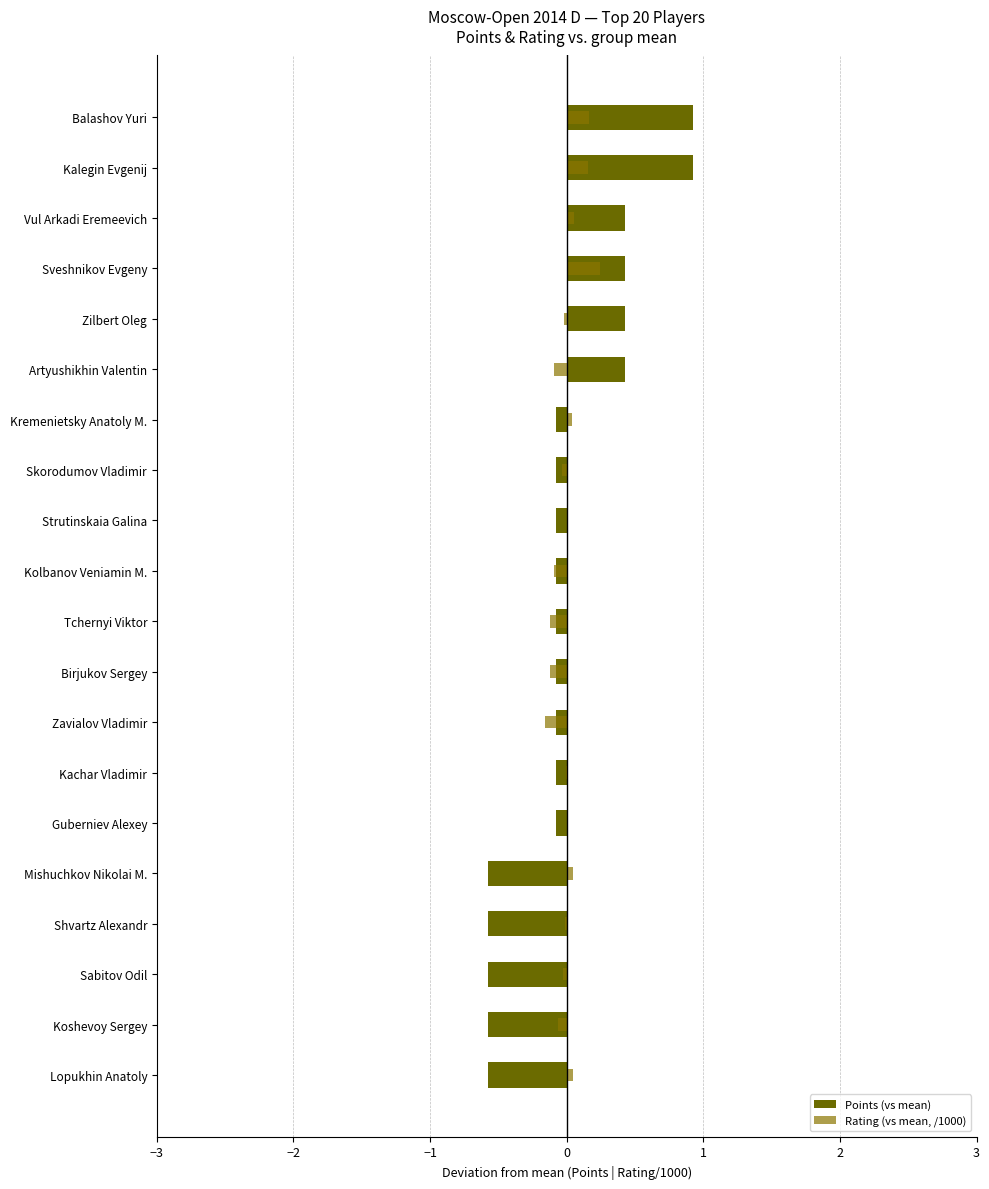

Which series changed the most between Birjukov Sergey and Sabitov Odil?

Points (vs mean)